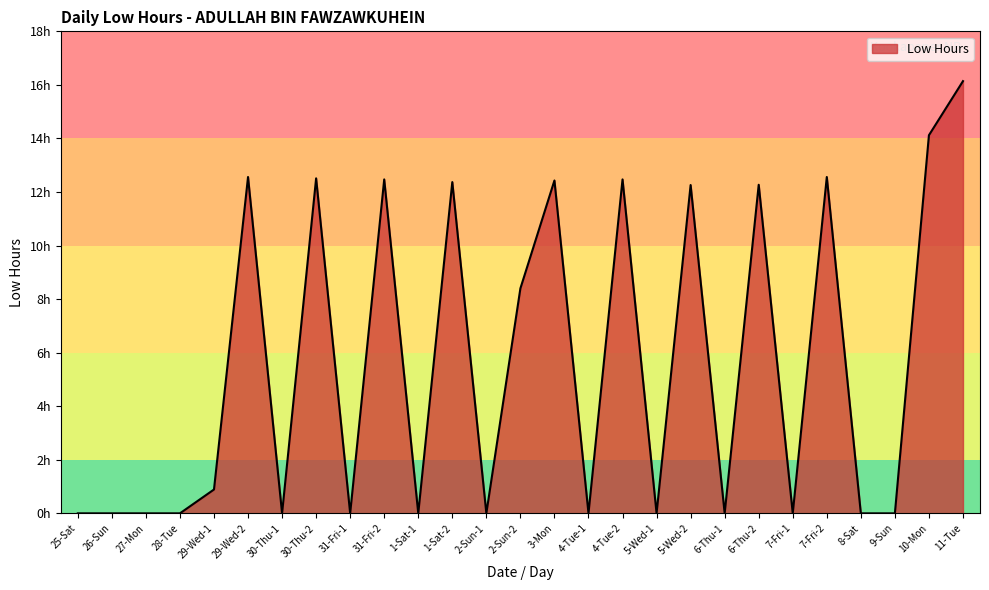

The value at 28-Tue is 8.8. True or false?

False